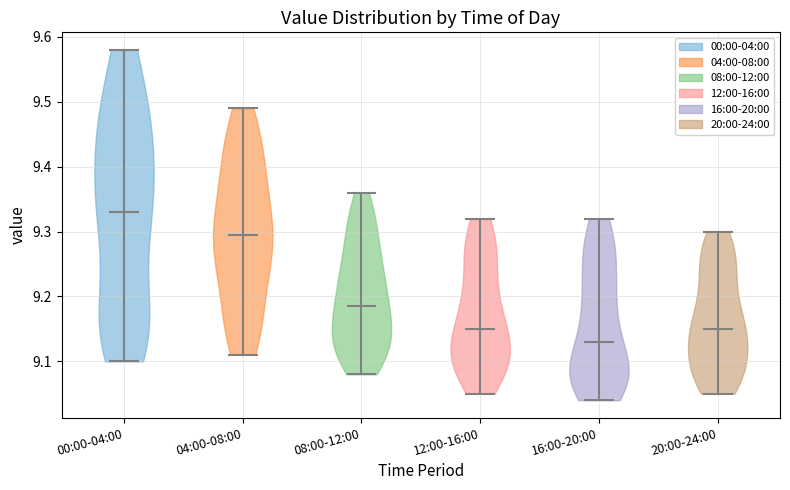

Reading left to right, read every violin against the y-axis: where its median line is, and the lowest and highest points it reaches. The values are not printed on the chart, so give them approximately, as read against the axis.

00:00-04:00: median line 9.33, lowest point 9.10, highest point 9.58
04:00-08:00: median line 9.30, lowest point 9.11, highest point 9.49
08:00-12:00: median line 9.19, lowest point 9.08, highest point 9.36
12:00-16:00: median line 9.15, lowest point 9.05, highest point 9.32
16:00-20:00: median line 9.13, lowest point 9.04, highest point 9.32
20:00-24:00: median line 9.15, lowest point 9.05, highest point 9.30